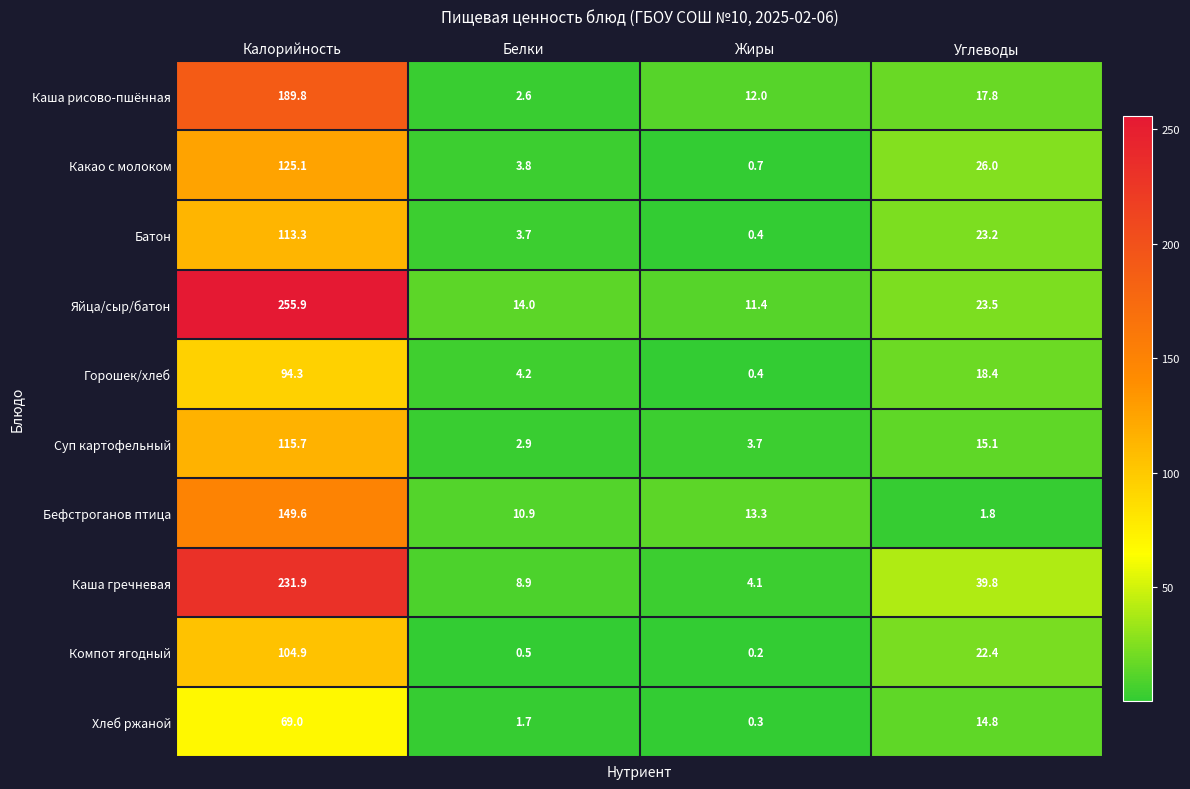

How many categories are shown in the chart?

4